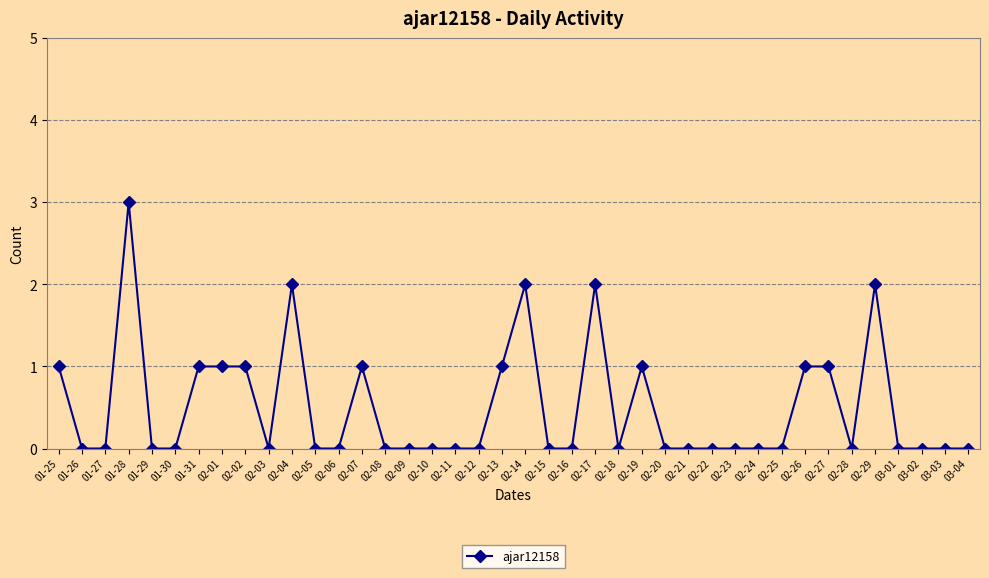

True or false: the data shows 1 at 01-25.

True